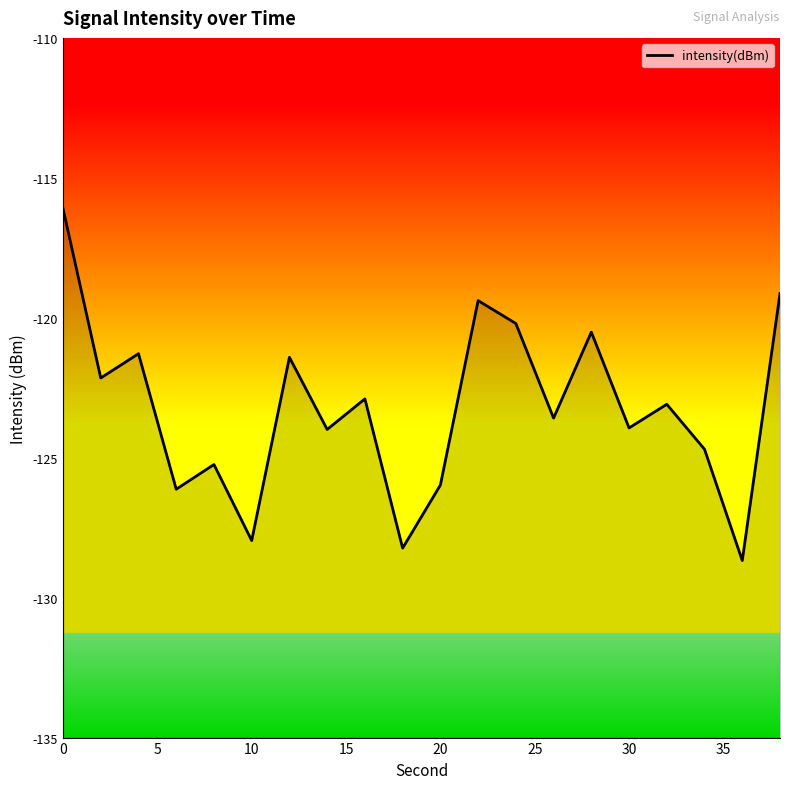

True or false: the data shows -205.5 at 30.

False